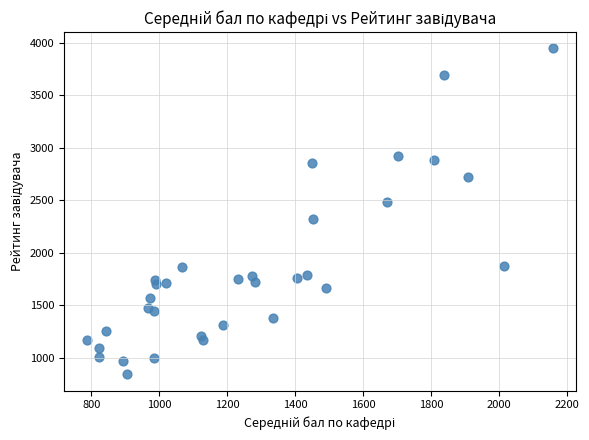

What is the range of Y values (max minus min)?

3104.6